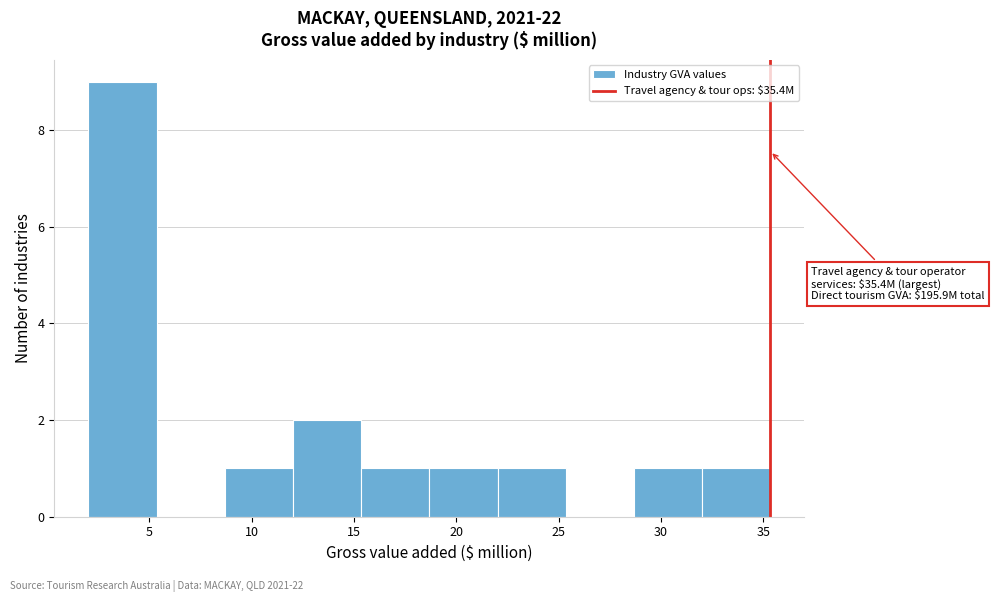

Which range on the x-axis has the tallest bar?

2.0 to 5.5